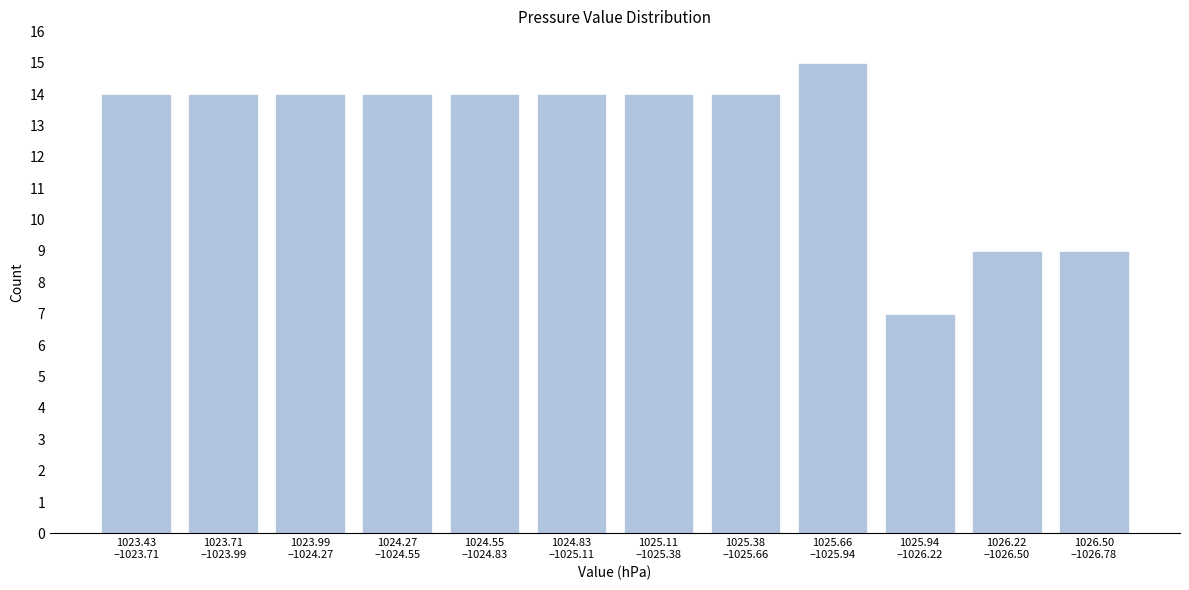

Reading right to left, what are all the values shown in this chart?

9	9	7	15	14	14	14	14	14	14	14	14